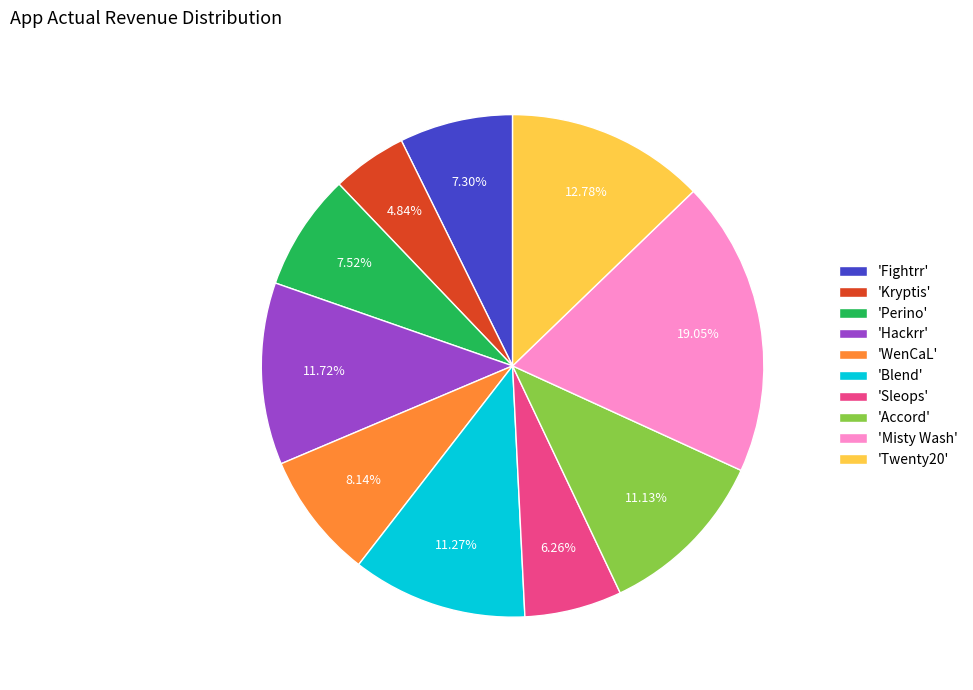

Between 'Misty Wash' and 'Kryptis', which is larger?

'Misty Wash'